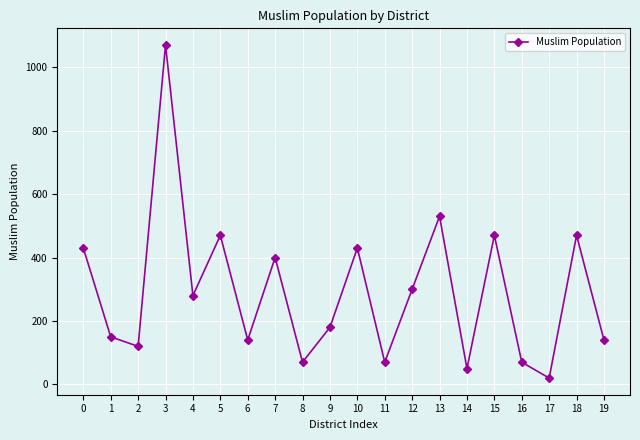

What is the sum of the values at 18 and 11?

540